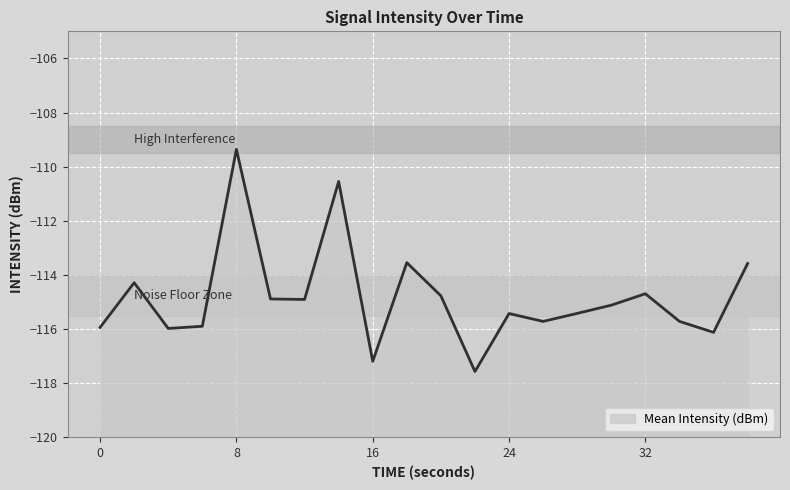

Rank the categories by value from highest to lowest.

8, 14, 18, 38, 2, 32, 20, 10, 12, 30, 28, 24, 34, 26, 6, 0, 4, 36, 16, 22